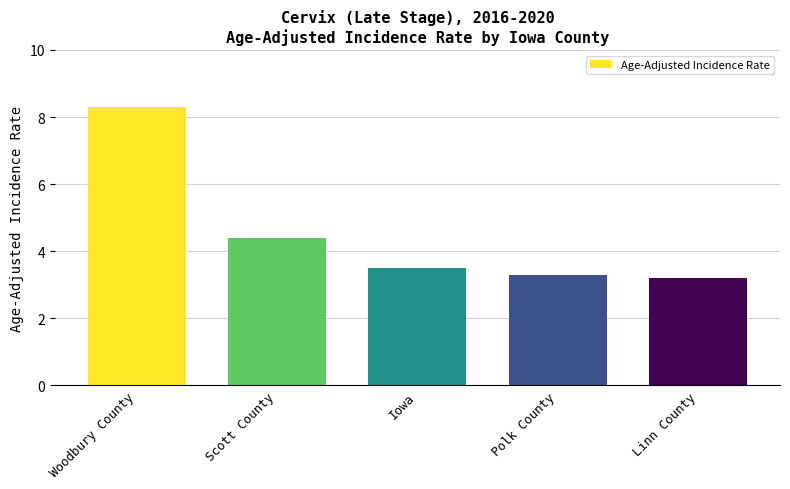

Does the chart contain stacked bars?

No